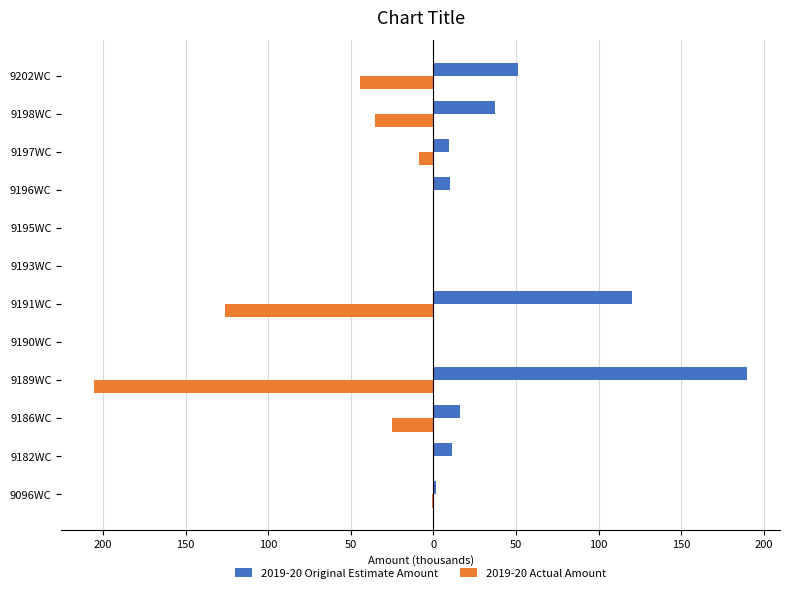

What are all the series names shown in the legend?

2019-20 Original Estimate Amount, 2019-20 Actual Amount